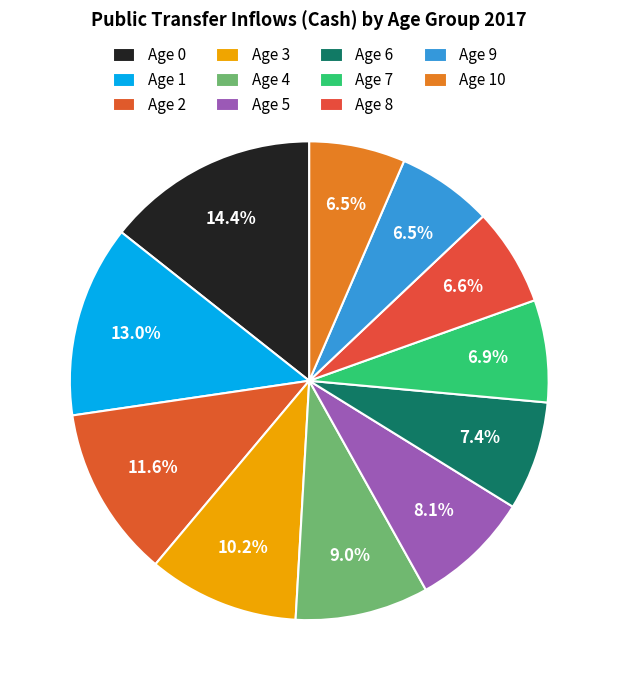

Is it true that Age 10 is 6% of the pie?

True